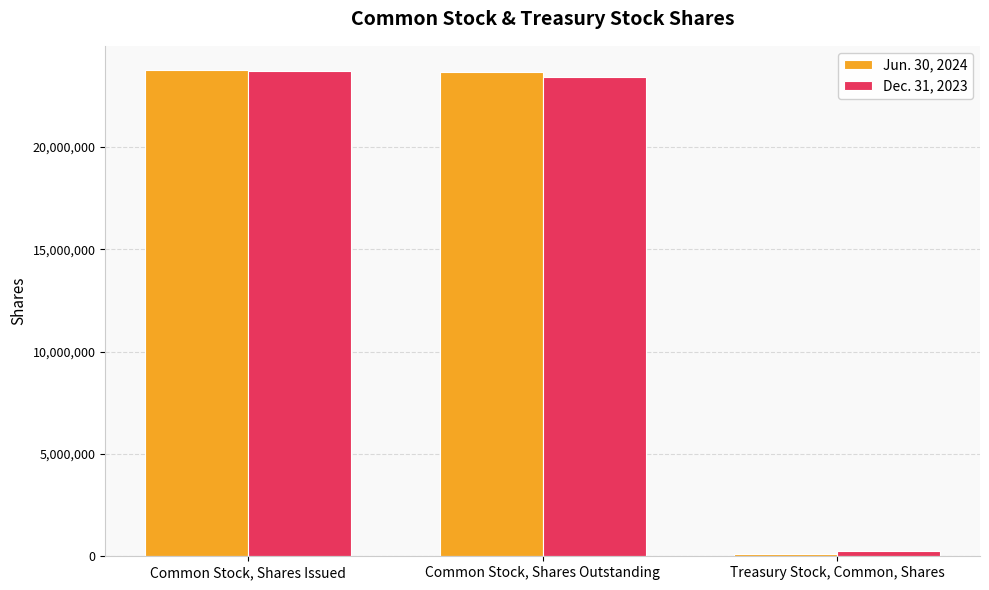

List the labels in order of Jun. 30, 2024 value, largest first.

Common Stock, Shares Issued, Common Stock, Shares Outstanding, Treasury Stock, Common, Shares